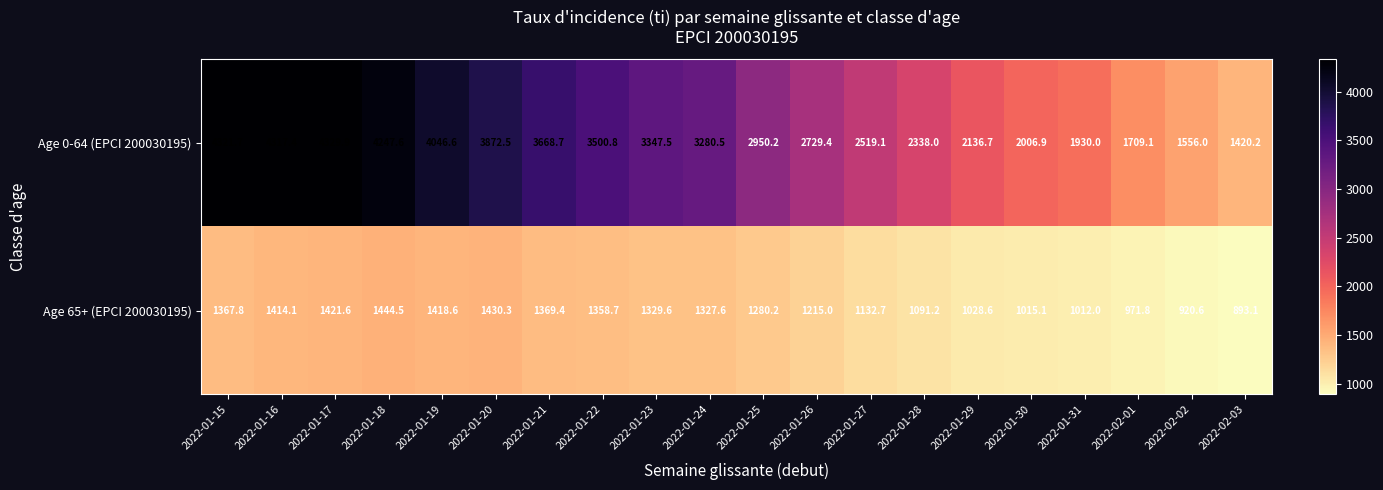

The Age 0-64 (EPCI 200030195) series shows 2069.2 at 2022-01-19. True or false?

False